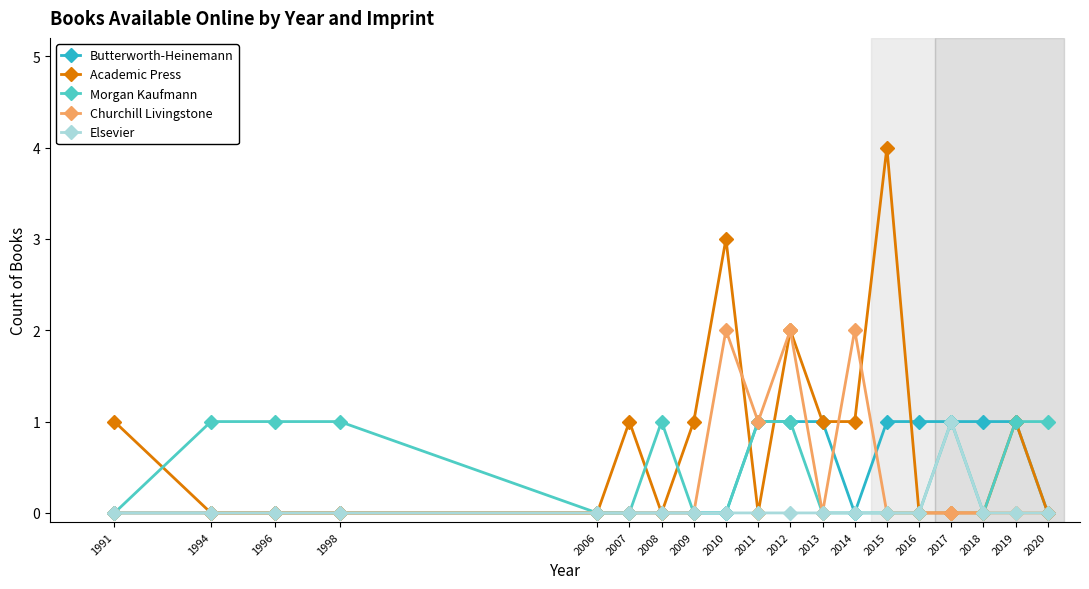

The value of Churchill Livingstone at 2007 is 1. True or false?

False